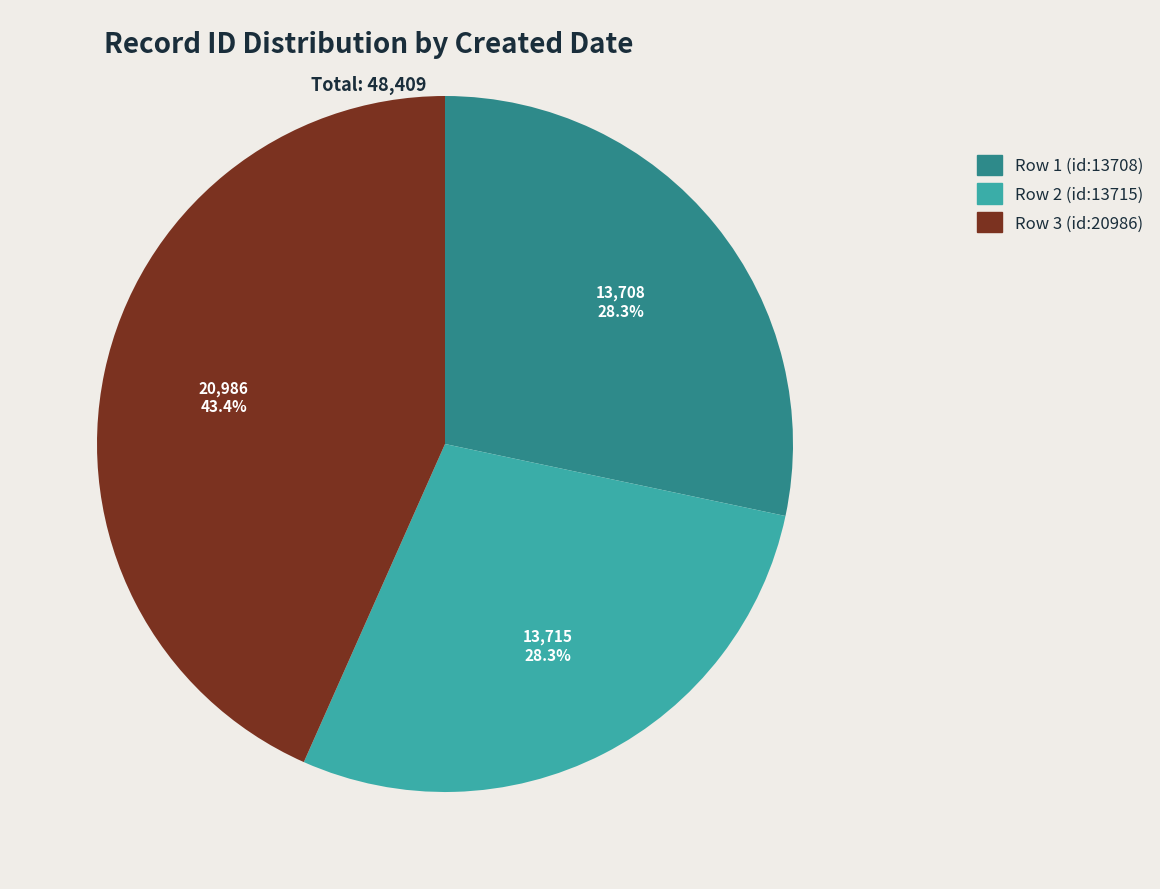

How many slices are in this pie chart?

3